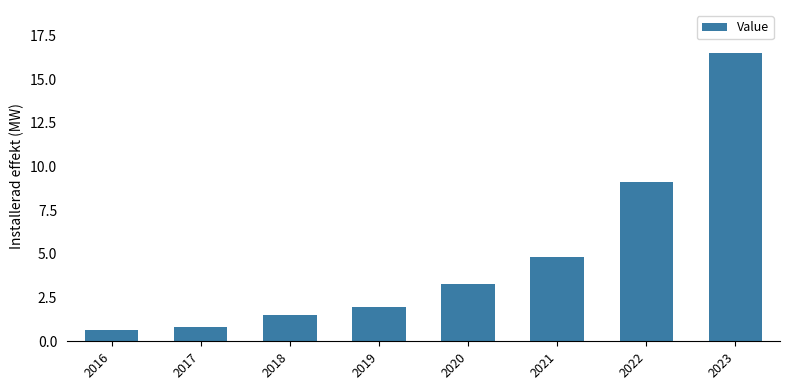

How many values are below 3?

4